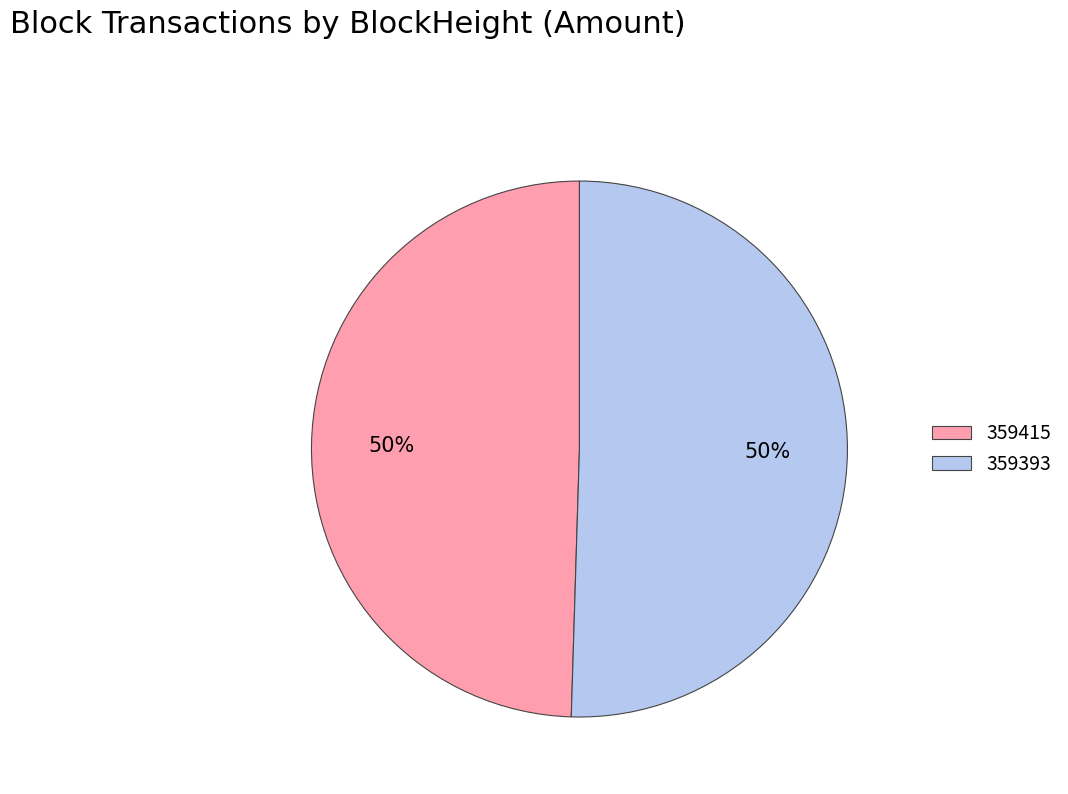

Which slice represents more than half of the pie?

359393